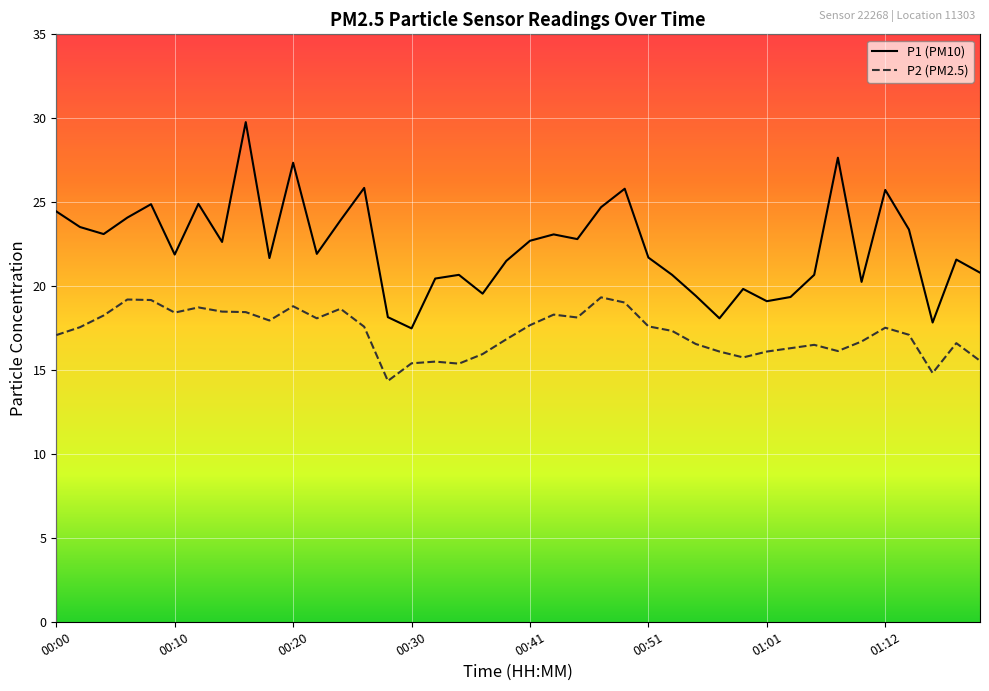

What is the maximum value for P2 (PM2.5)?

19.3